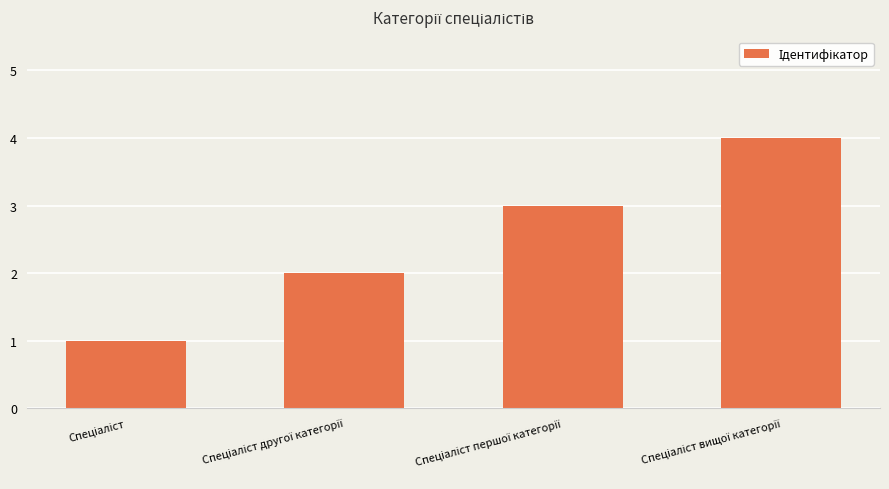

What is the maximum value shown in the chart?

4